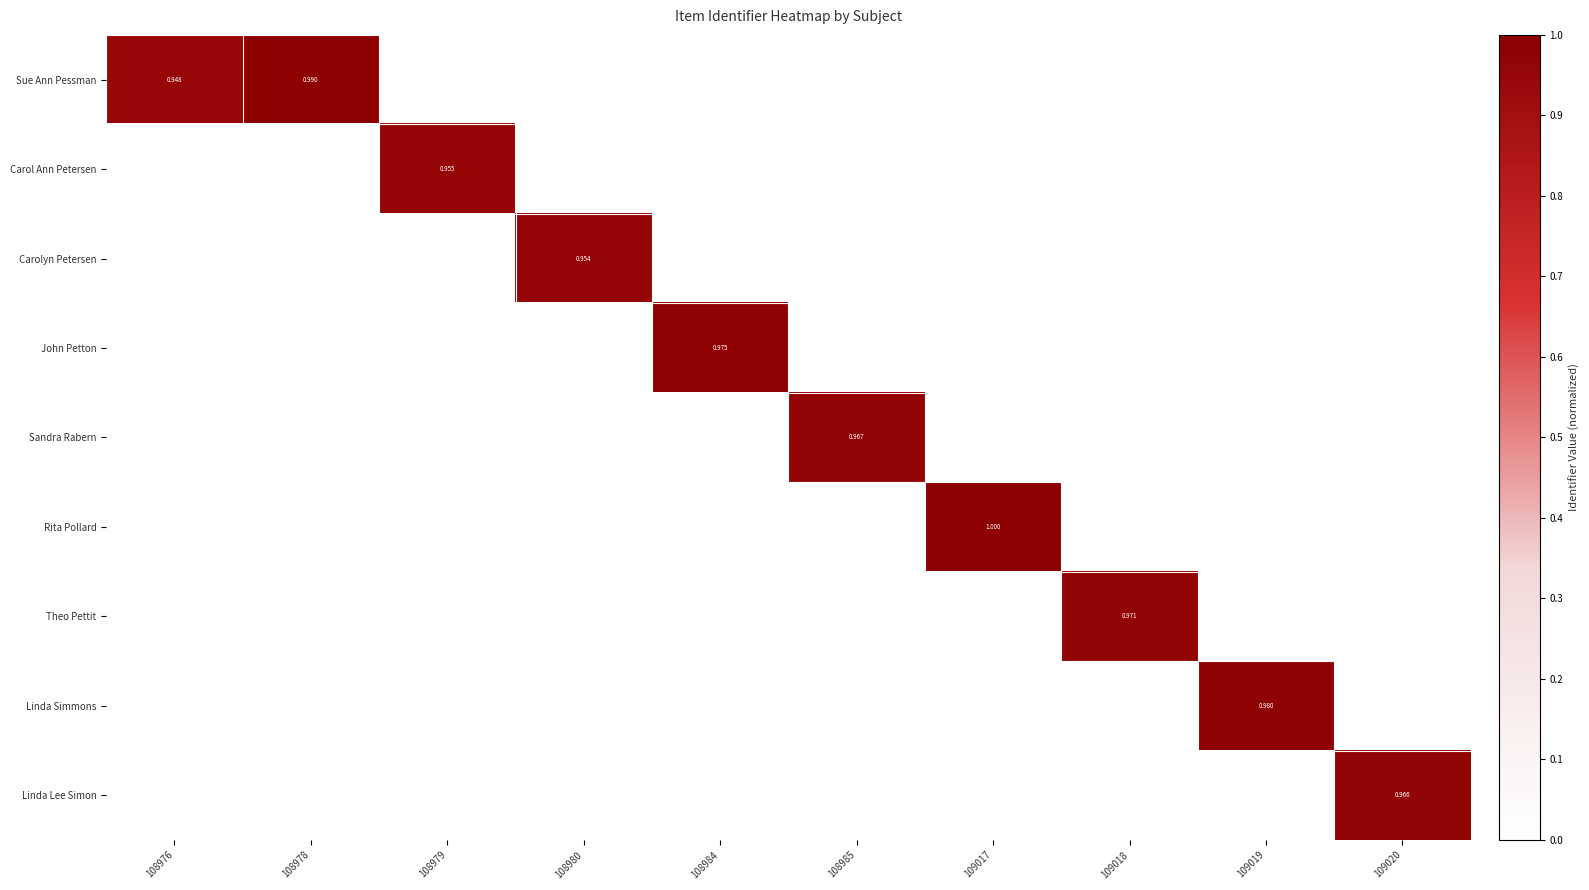

Is the value of John Petton at 108984 greater than the value of Rita Pollard at 109017?

No